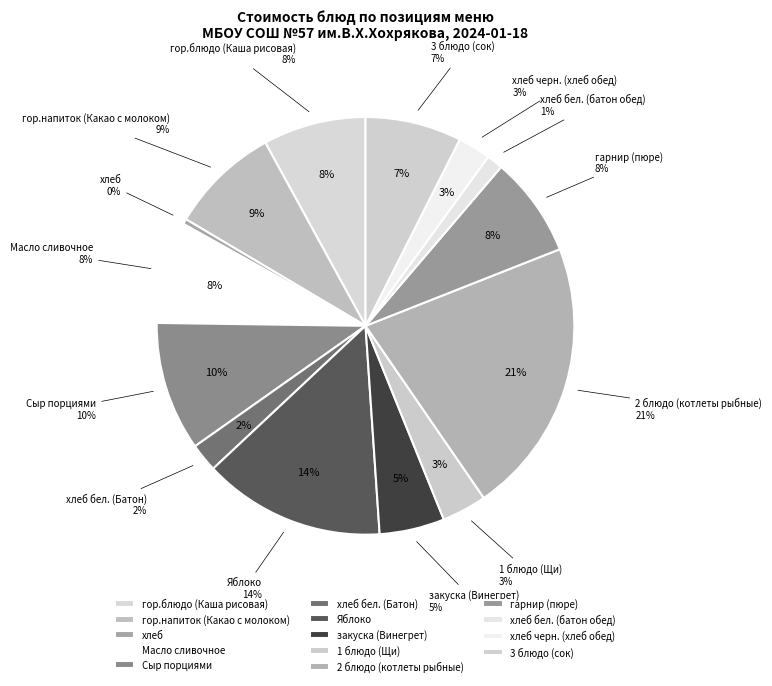

To the nearest percent, what is the difference between the хлеб бел. (батон обед) and 3 блюдо (сок) slice percentages?

6%